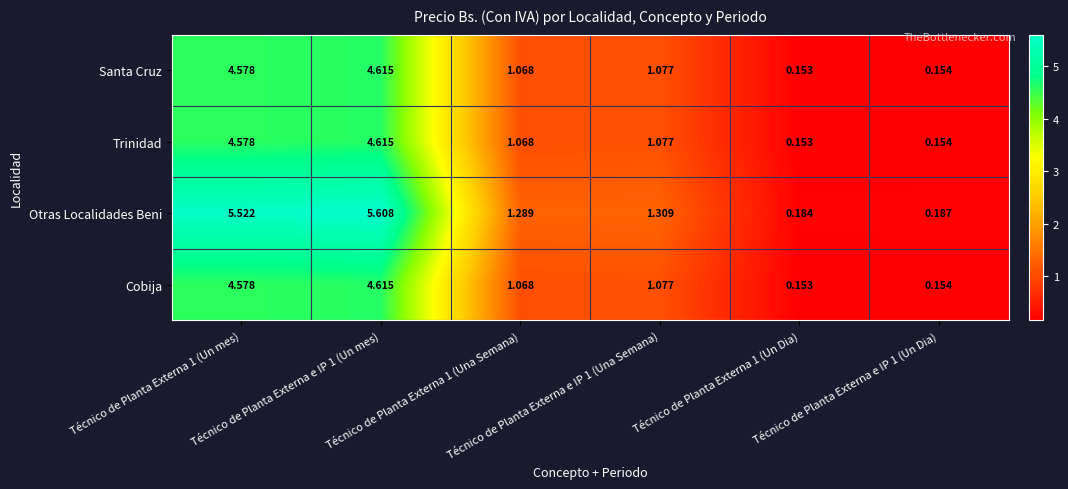

Which series has the largest range (max minus min)?

Otras Localidades Beni